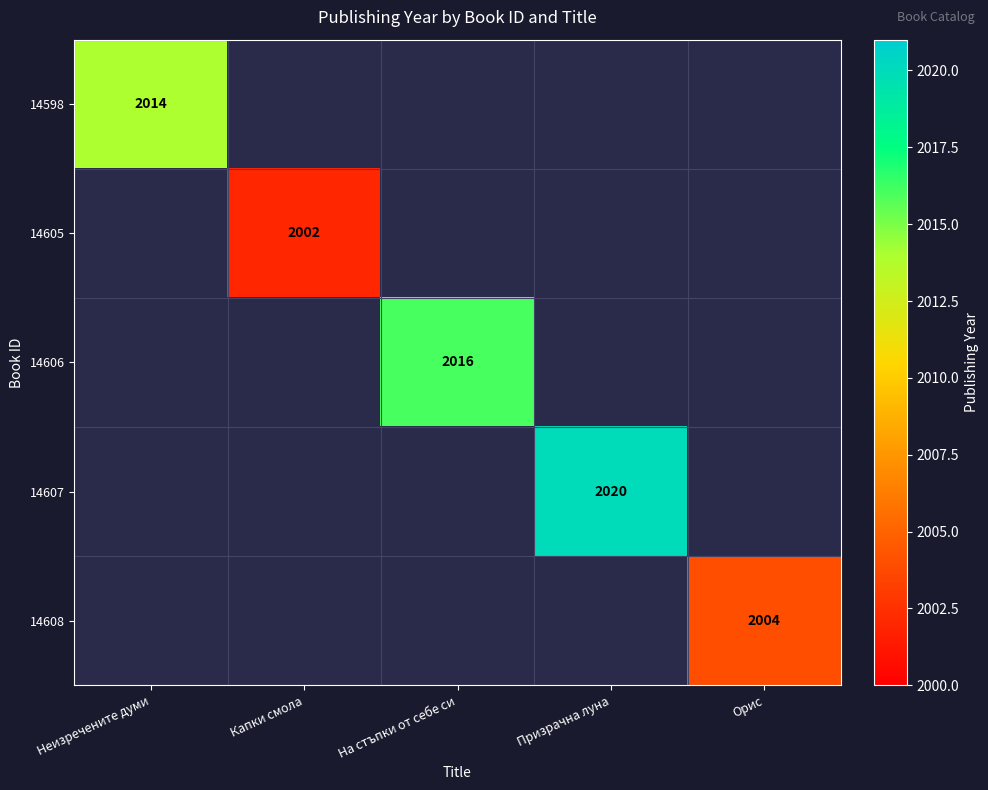

What is the smallest value displayed?

2002.0